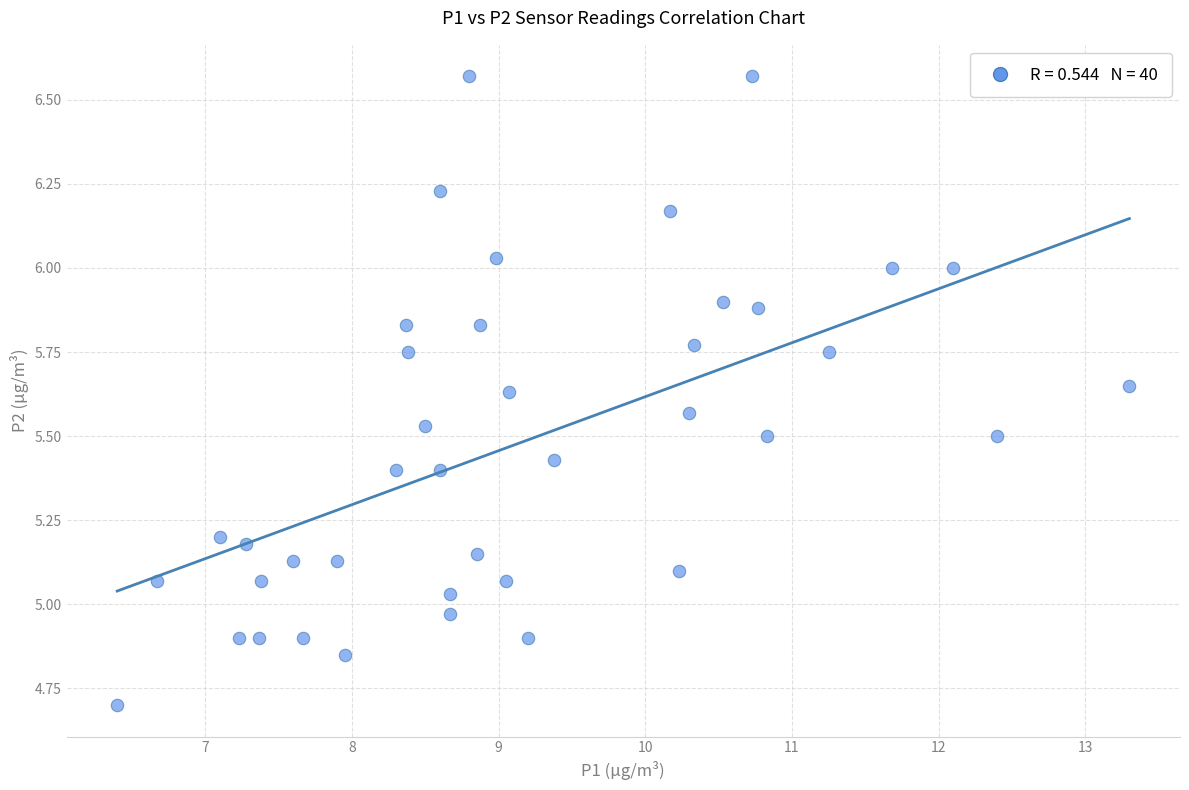

What is the range of X values (max minus min)?

6.9